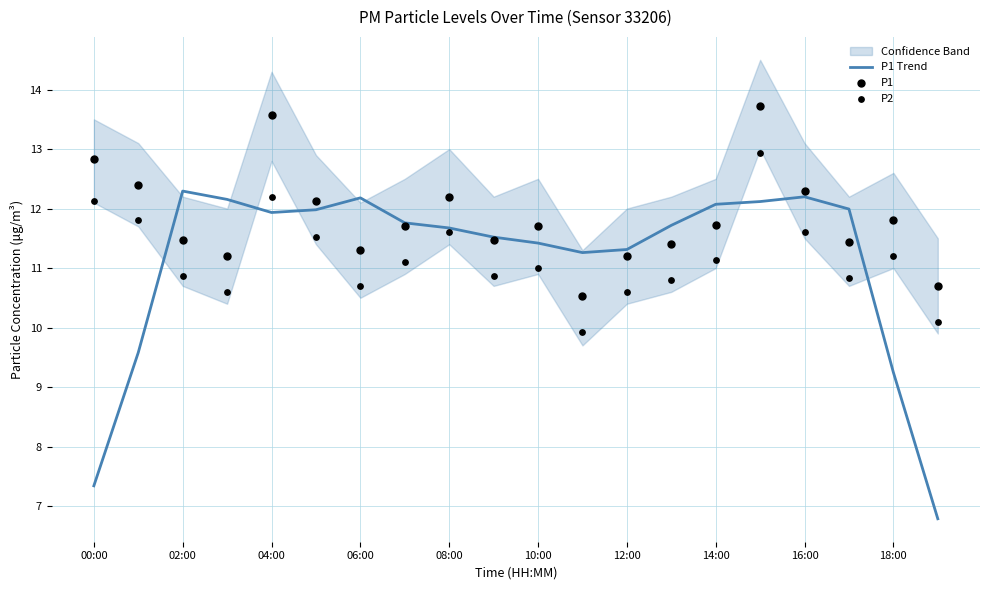

Which series has the largest Y range (max minus min)?

P1 Trend